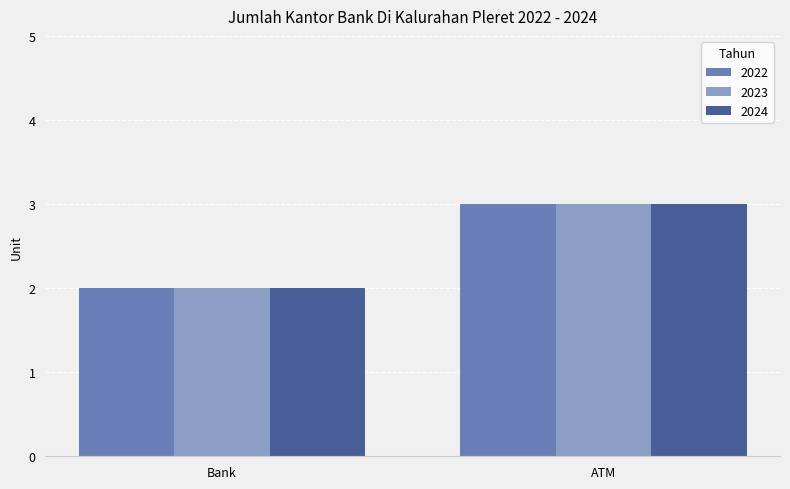

Read the 2023 value at ATM.

3